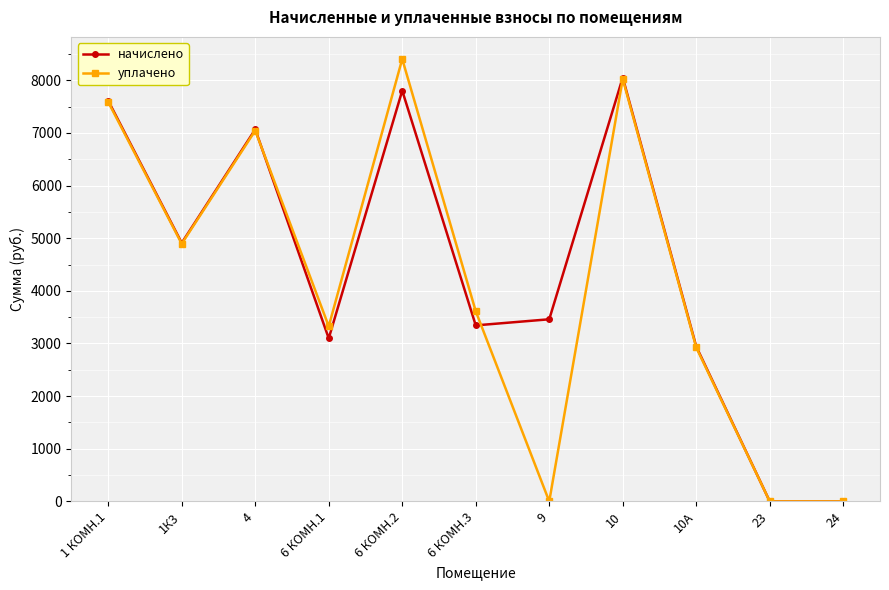

List the series in order of their peak value, lowest first.

начислено, уплачено